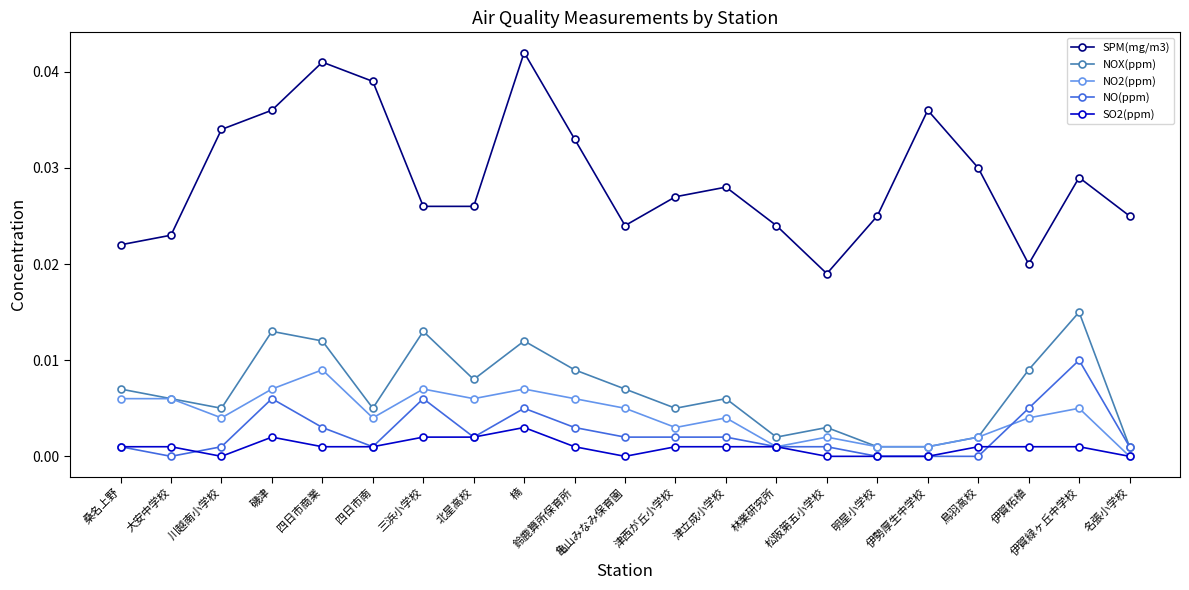

Which category has the highest value in the SO2(ppm) series?

楠